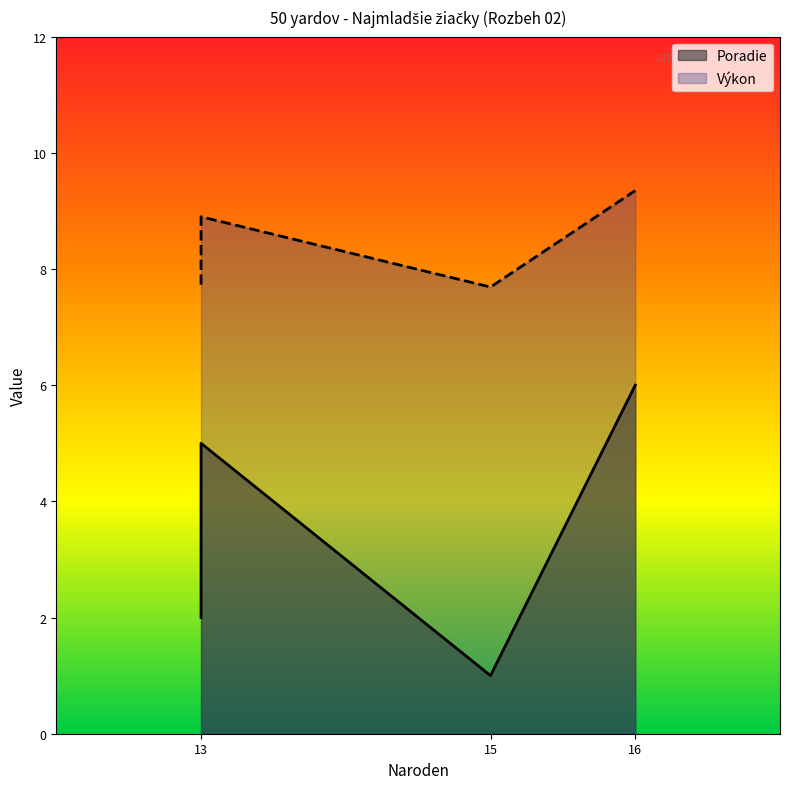

What is the average value of the Poradie series?

3.5